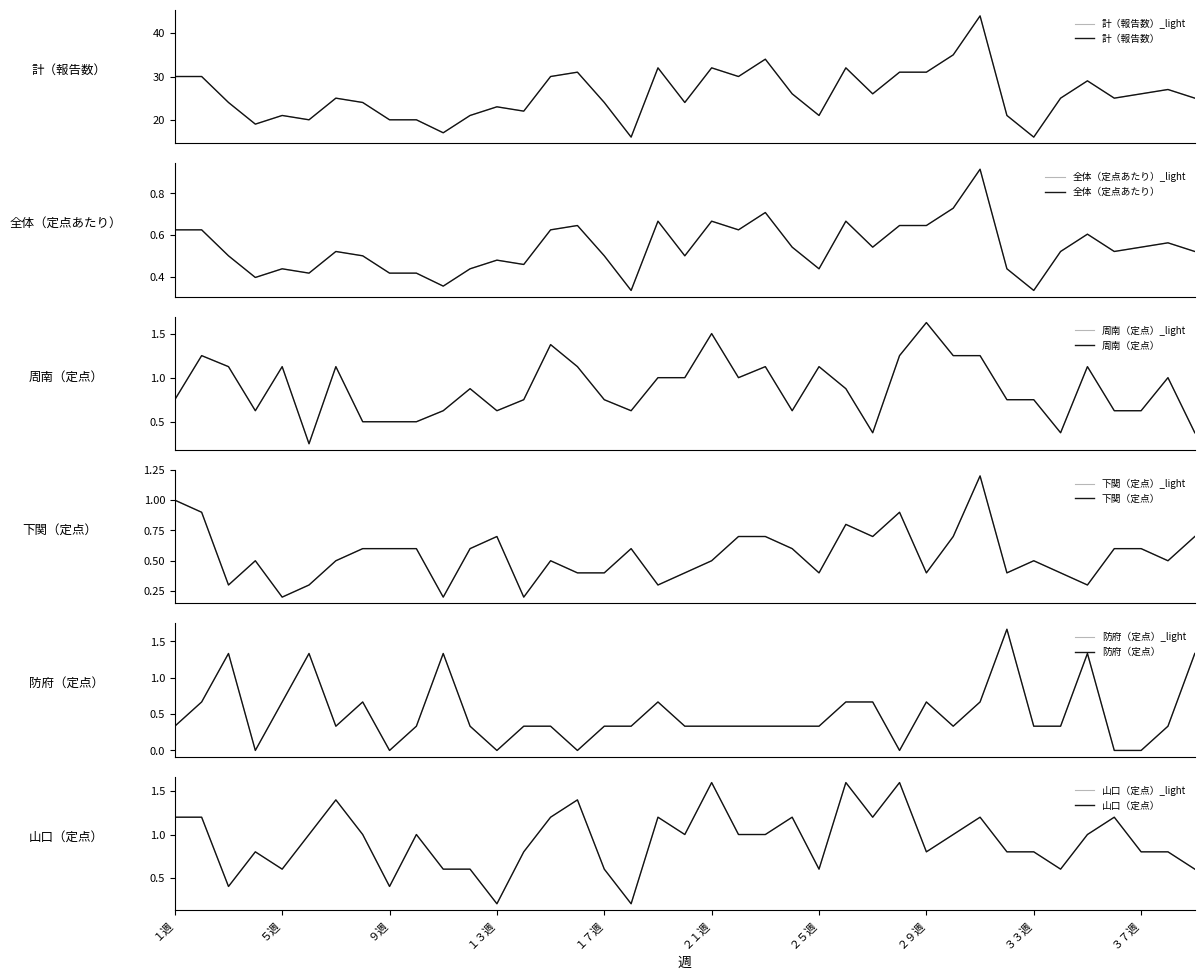

Between ４週 and ２２週, which series saw the biggest shift?

計（報告数）